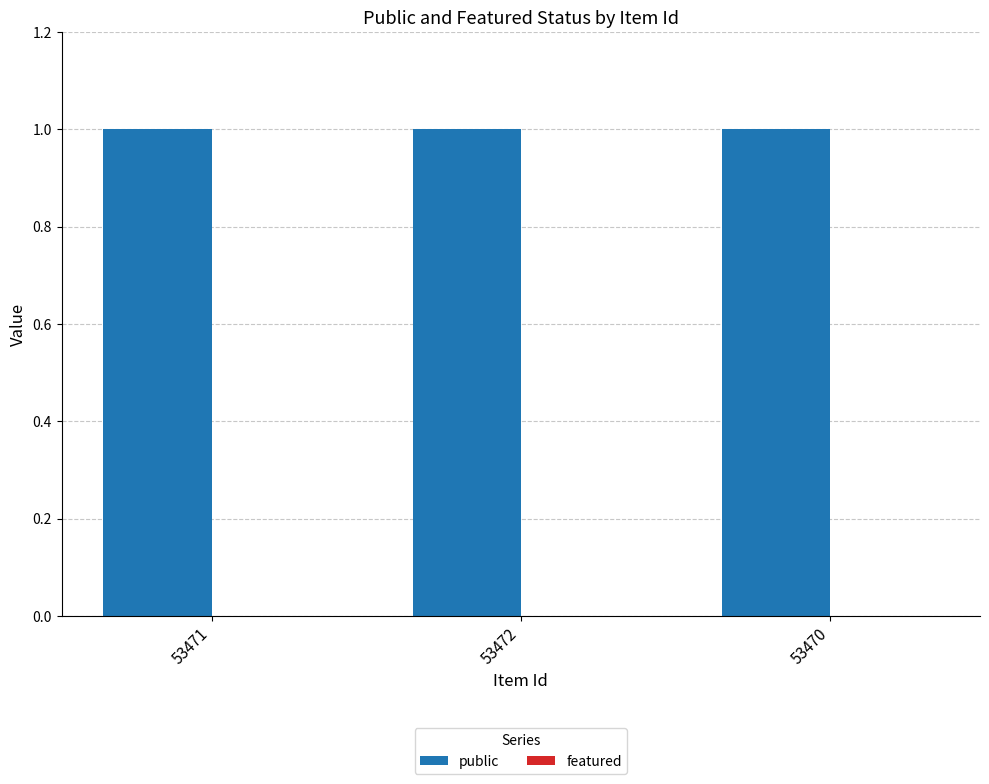

What are all the series names shown in the legend?

public, featured